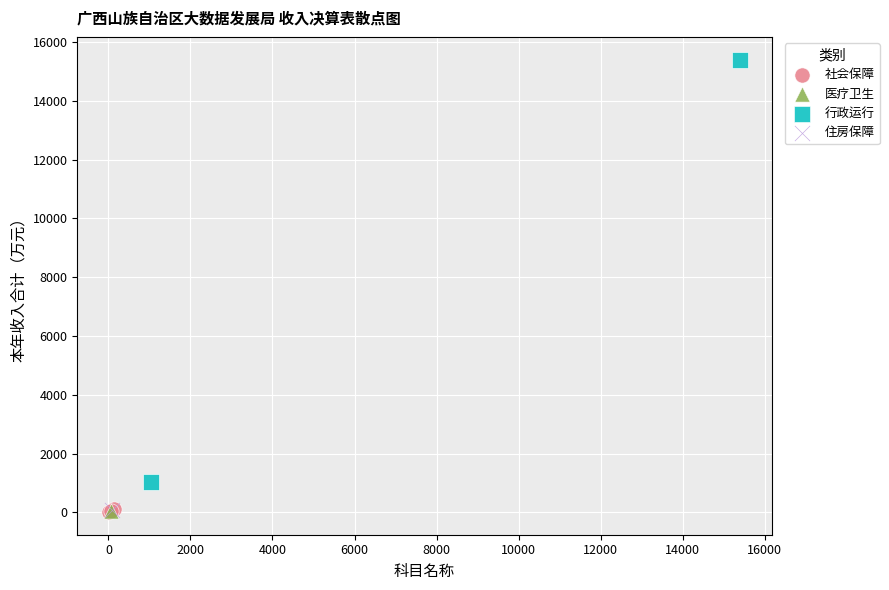

What are all the series names shown in the legend?

社会保障, 医疗卫生, 行政运行, 住房保障